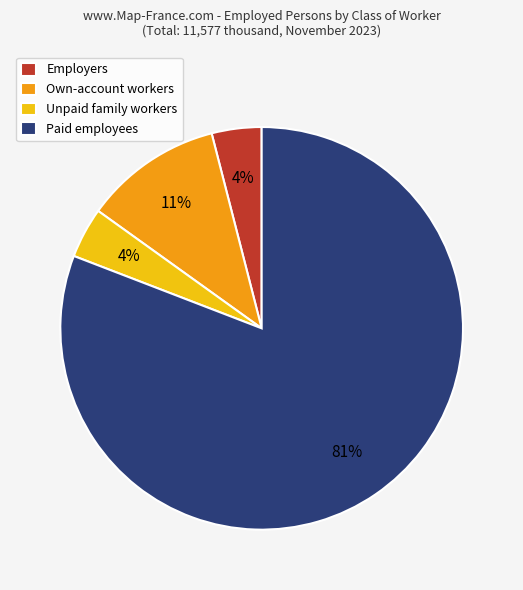

Which category has the biggest portion of the pie?

Paid employees